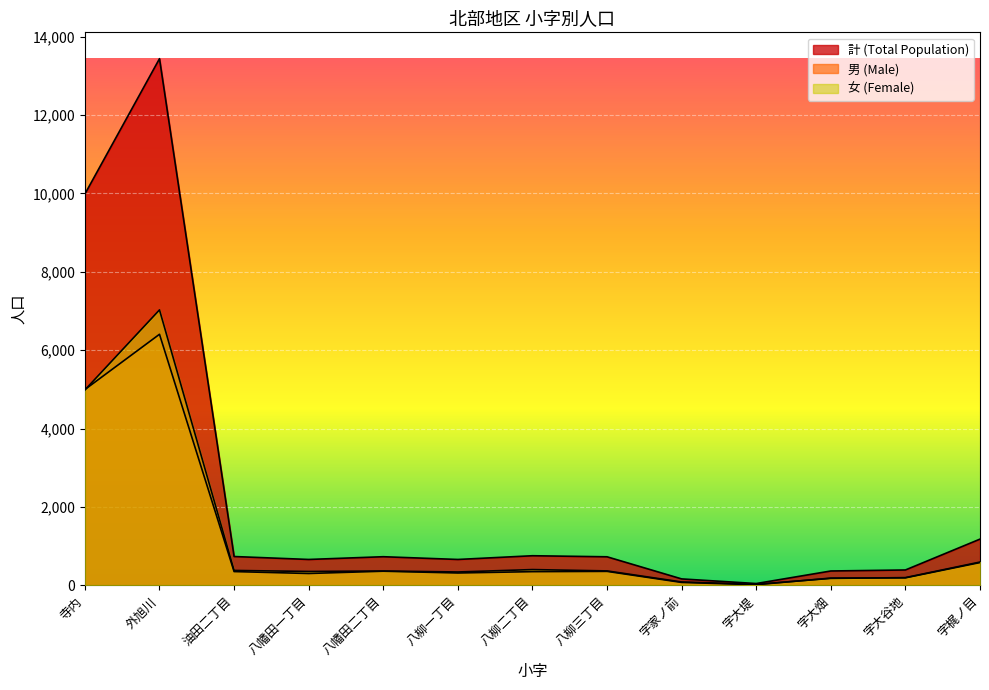

What is the highest value of the 男 (Male) series?

6407